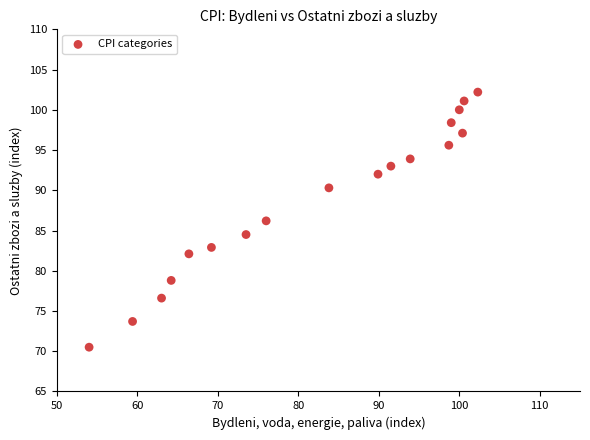

What is the range of X values (max minus min)?

48.3